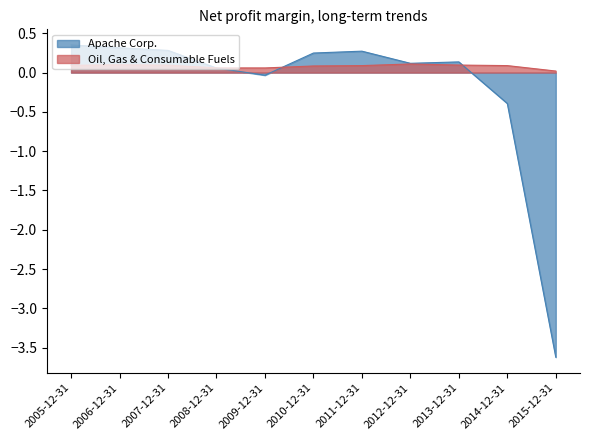

List the labels in order of Oil, Gas & Consumable Fuels value, smallest first.

2015-12-31, 2009-12-31, 2008-12-31, 2010-12-31, 2011-12-31, 2014-12-31, 2005-12-31, 2007-12-31, 2013-12-31, 2006-12-31, 2012-12-31